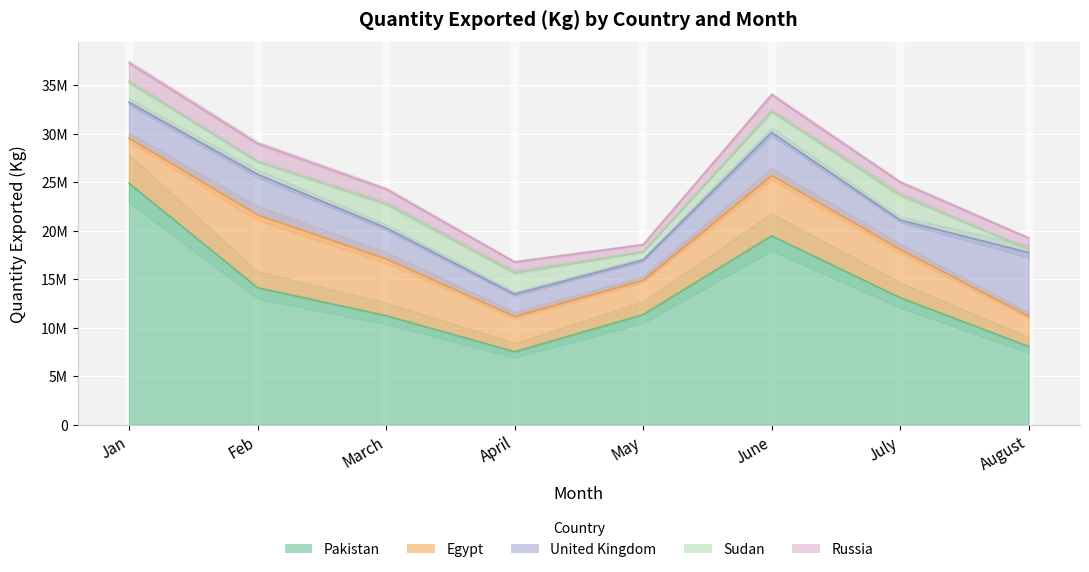

Reading left to right, what are all the values shown in this chart?

Pakistan: Jan=24896959	Feb=14138195	March=11254228	April=7536626	May=11362037	June=19483341	July=13106849	August=8079722
Egypt: Jan=4669182	Feb=7517849	March=5875190	April=3665497	May=3551913	June=6243430	July=4984547	August=3128141
United Kingdom: Jan=3675774	Feb=4165701	March=3175212	April=2264992	May=2067829	June=4406784	July=3018998	August=6544857
Sudan: Jan=2100059	Feb=1317696	March=2478249	April=2219162	May=863459	June=2173889	July=2603607	August=352374
Russia: Jan=1989760	Feb=1871269	March=1527114	April=1100000	May=727440	June=1726582	July=1311696	August=1146764